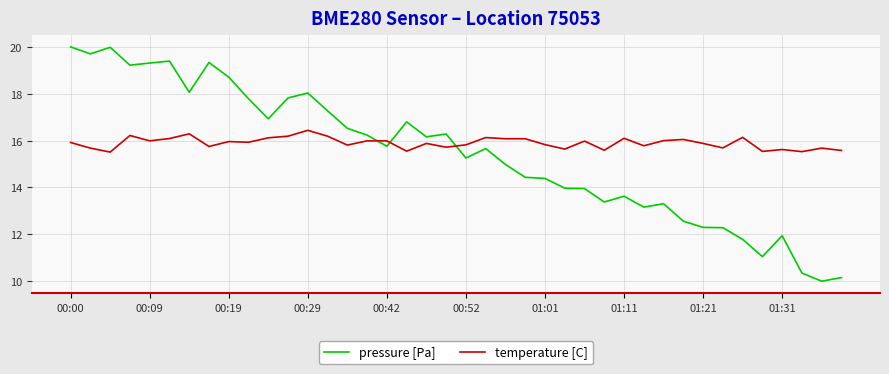

Rank the series by their maximum value, from highest to lowest.

pressure [Pa], temperature [C]